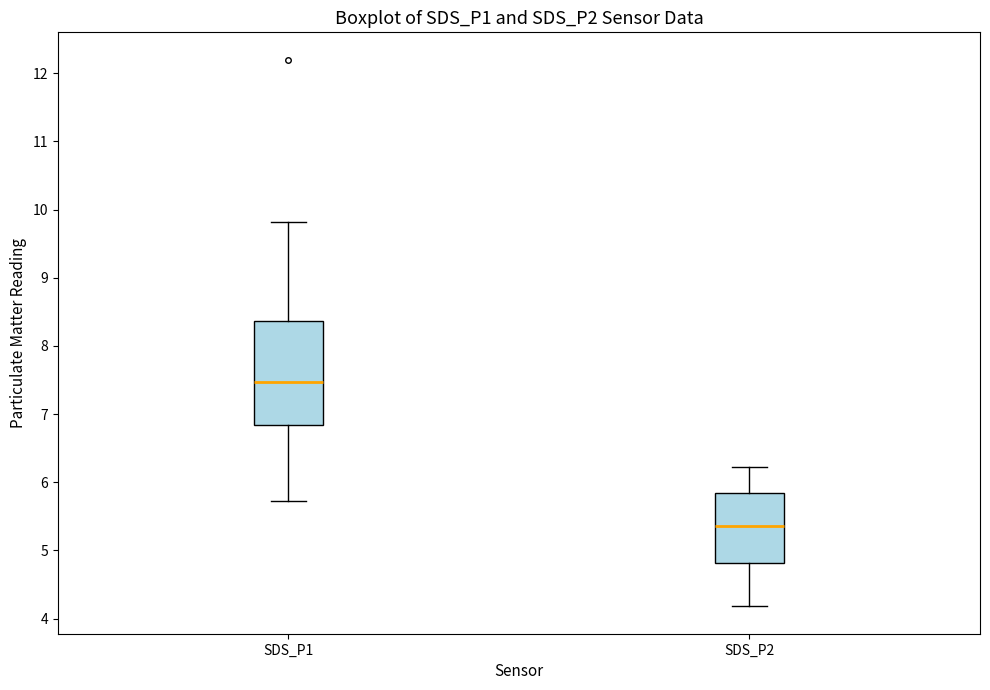

Where does the upper whisker of the box for SDS_P1 end on the y-axis? The values are not printed on the chart, so give them approximately, as read against the axis.

9.8